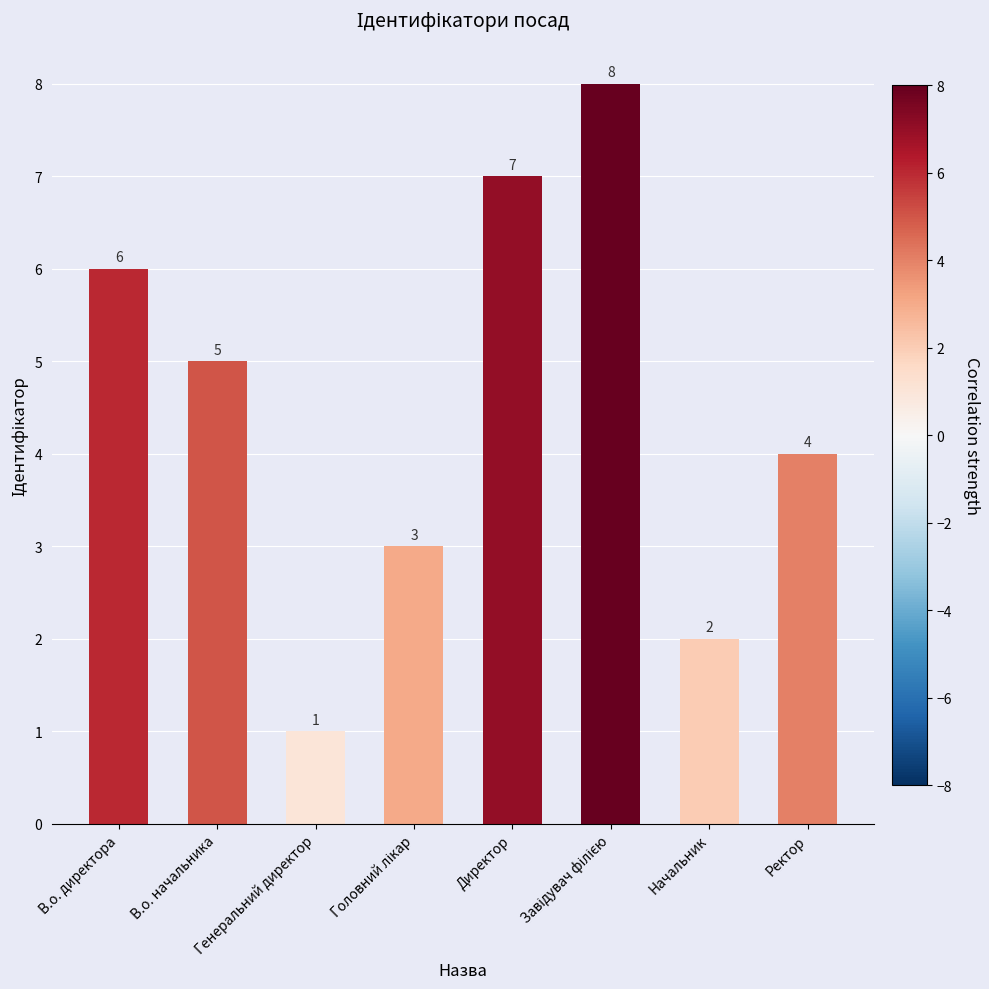

Reading right to left, what are all the values shown in this chart?

4	2	8	7	3	1	5	6